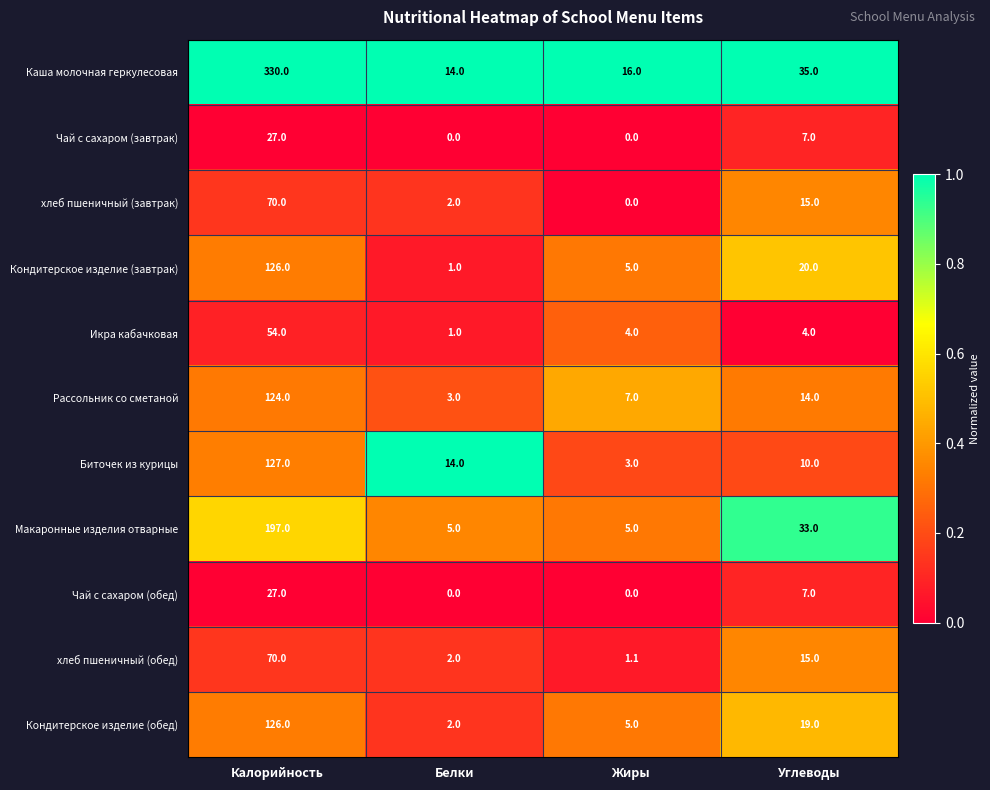

Where does the хлеб пшеничный (обед) series first go above 15?

Калорийность